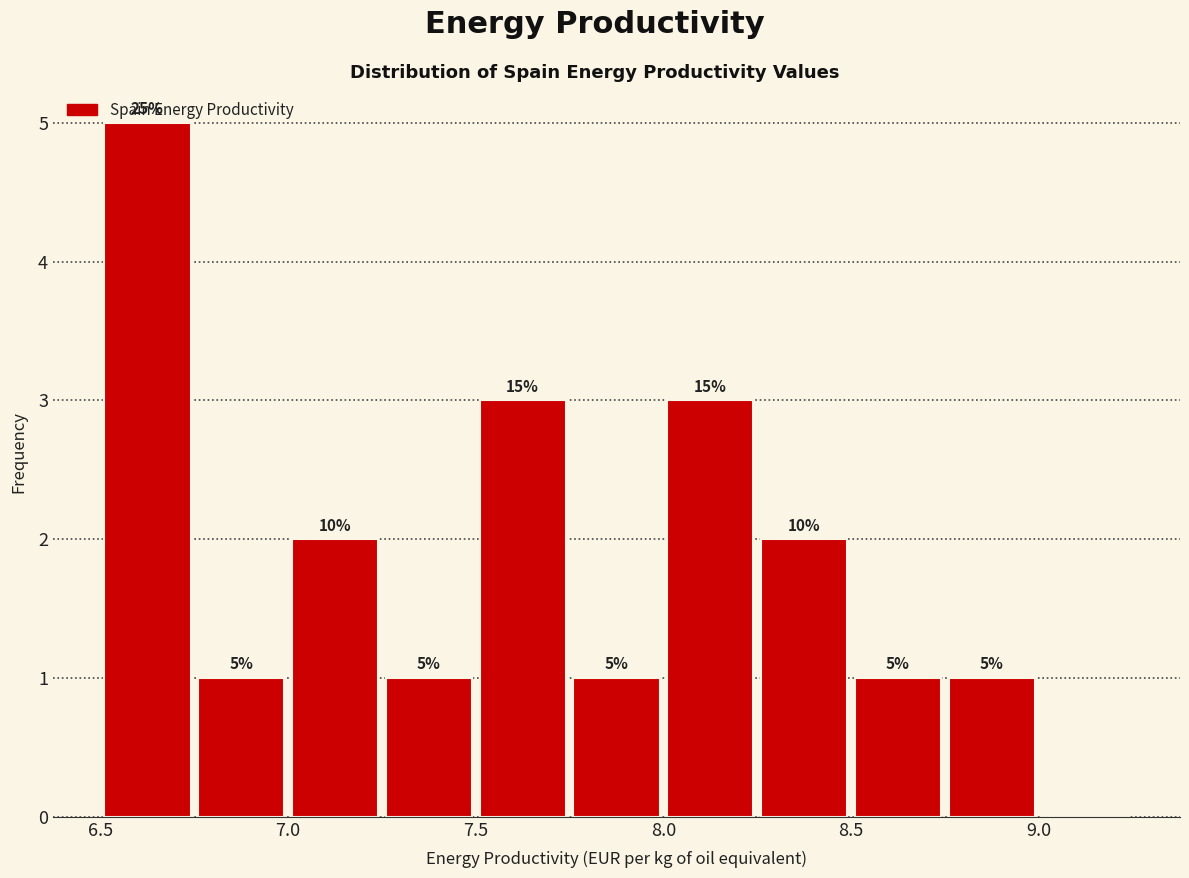

Over which range of the x-axis is the bar tallest?

6.50 to 6.75